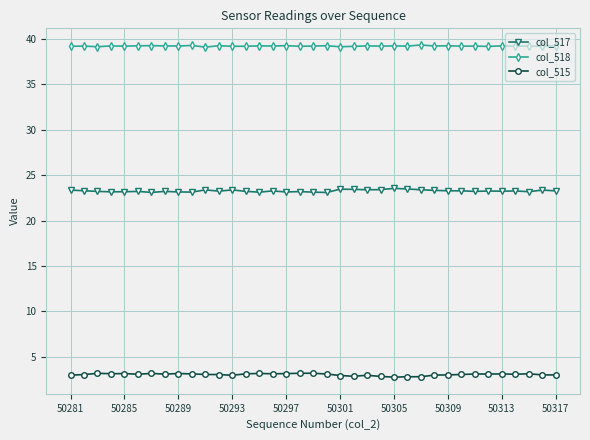

What is the difference between the maximum and minimum values in the col_517 series?

0.5